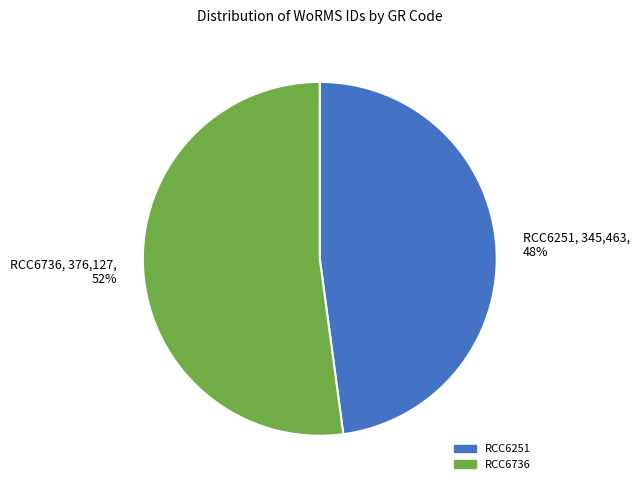

Is the sum of RCC6736 and RCC6251 greater than half?

Yes